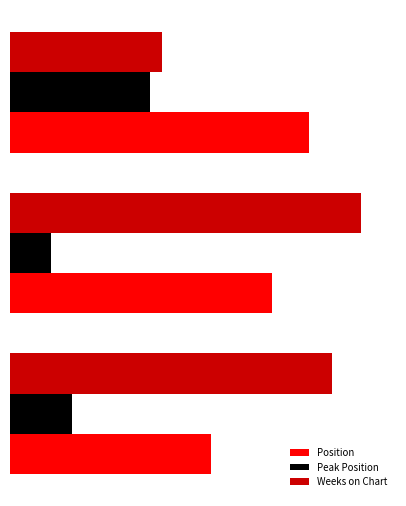

What are all the series names shown in the legend?

Position, Peak Position, Weeks on Chart